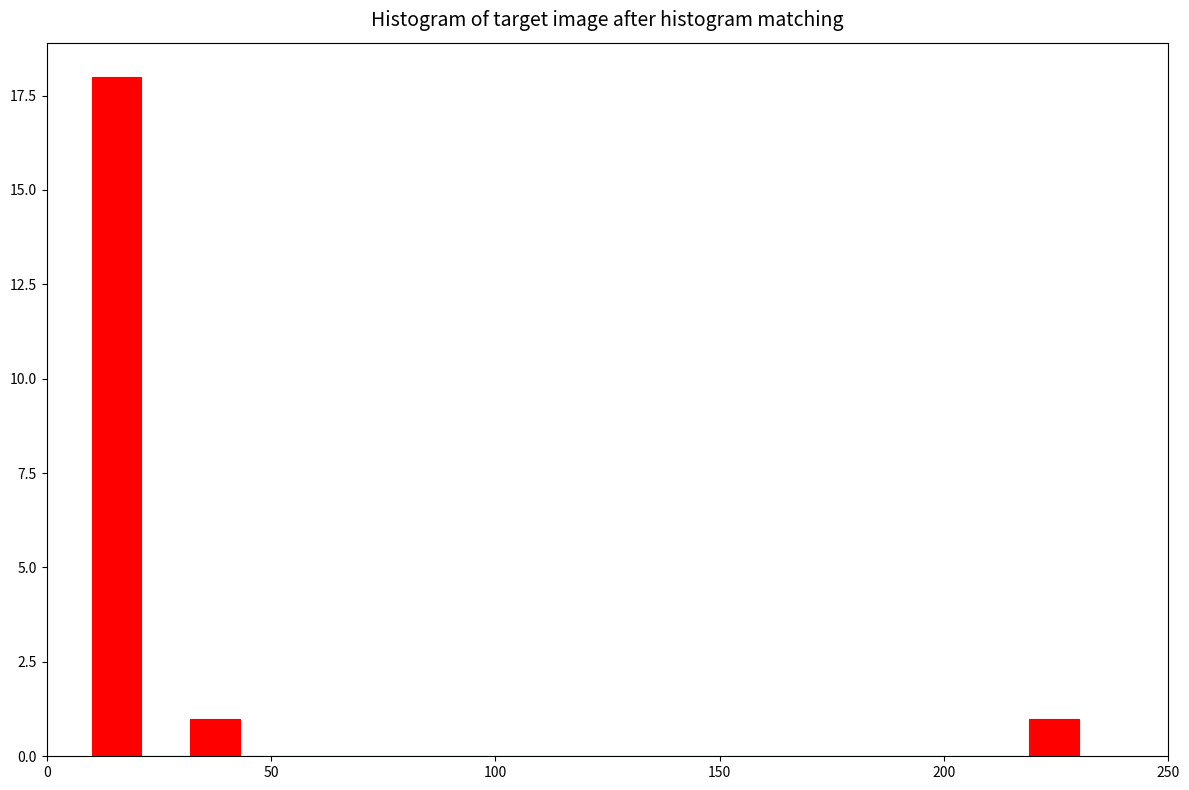

Around what value on the x-axis is the tallest bar? Give the approximate position of its centre, as read against the axis.

15